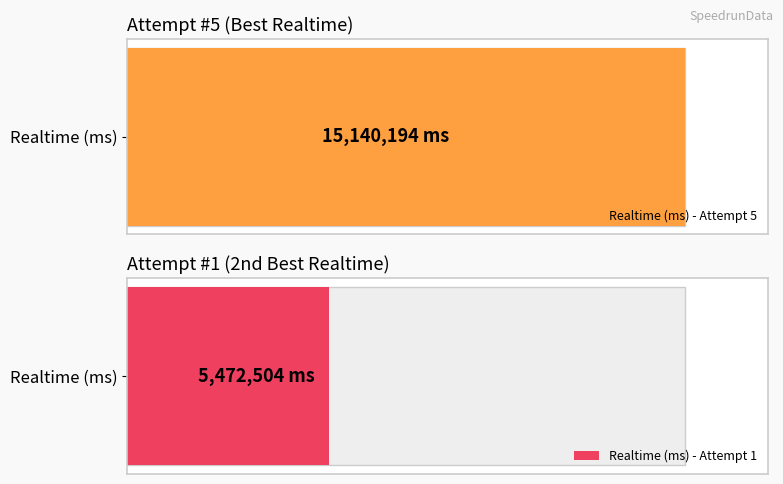

At how many categories does at least one series exceed 3284775?

2